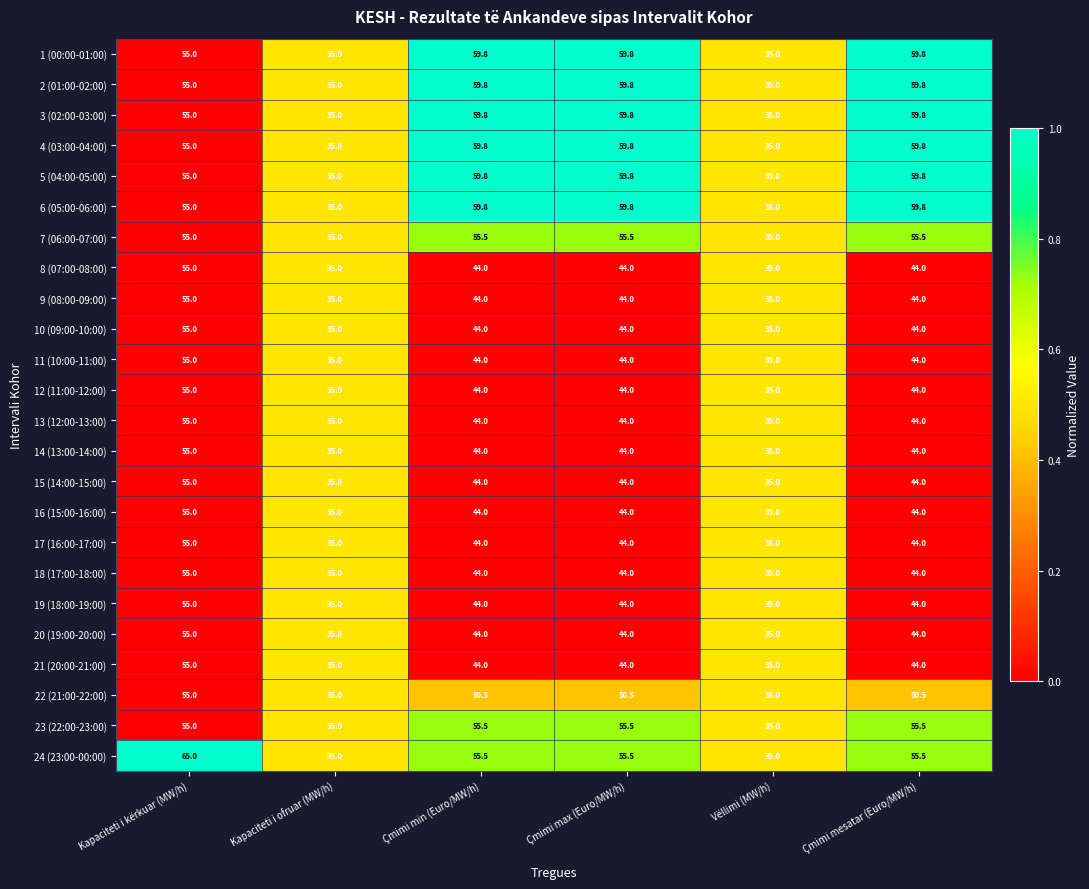

The 6 (05:00-06:00) series shows 14.5 at Kapaciteti i kërkuar (MW/h). True or false?

False